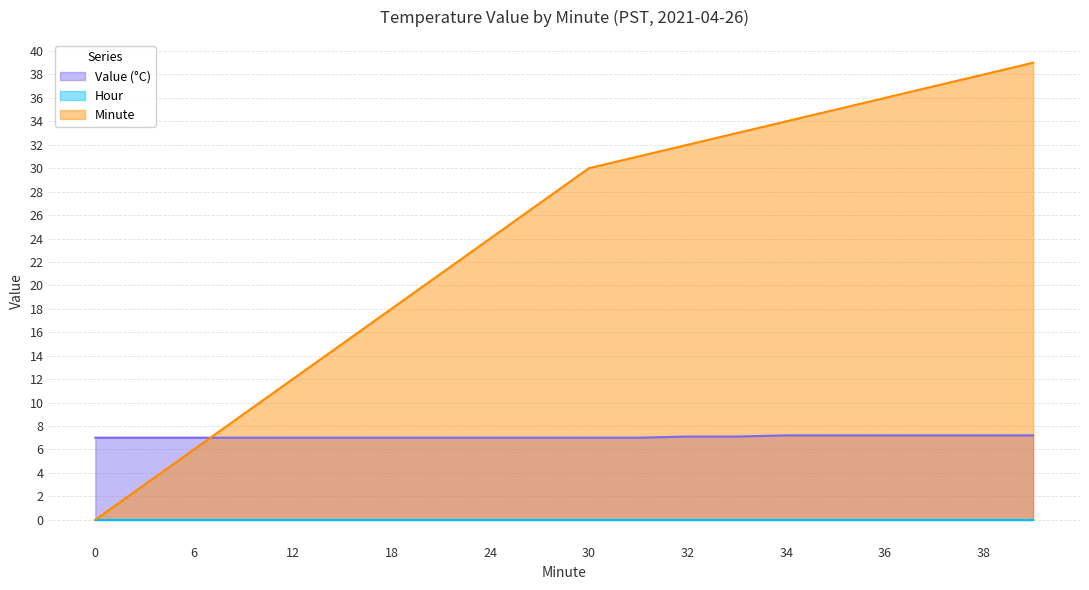

What is the value of the Value (°C) point at the 8th from the left?

7.0